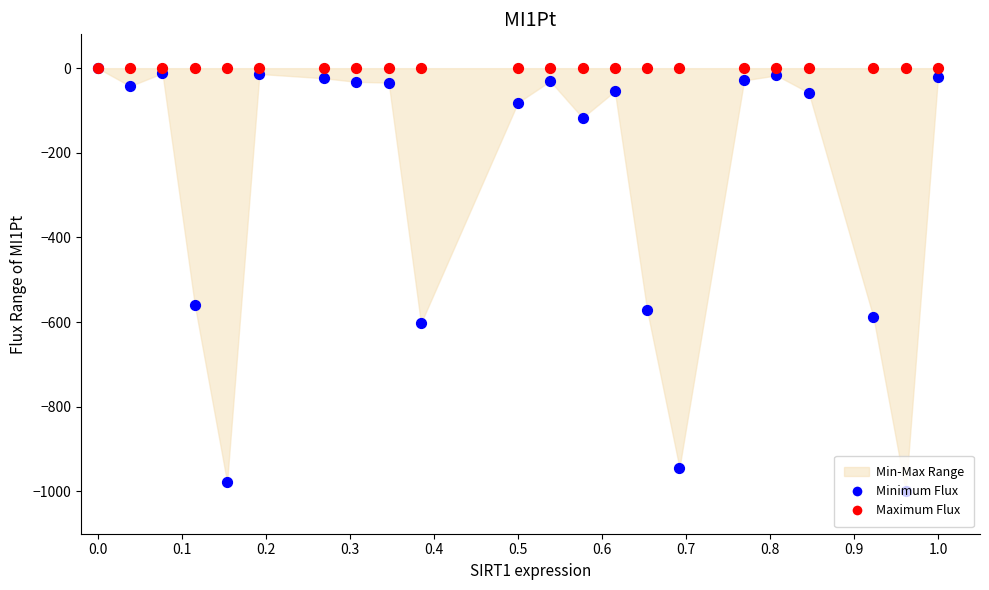

Which series has the largest total across all categories?

Maximum Flux